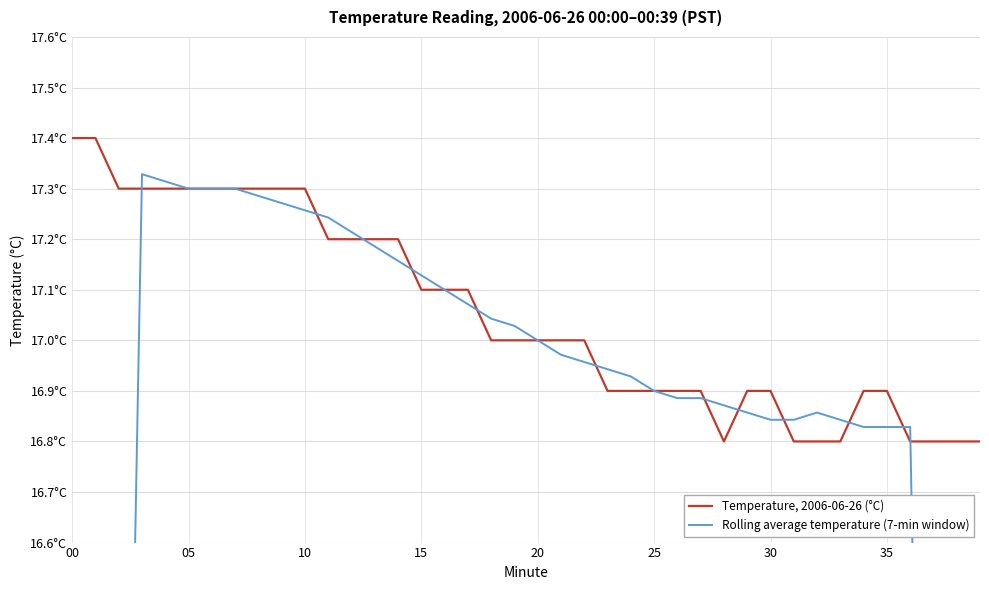

Does the chart display data point markers on the line(s)?

No